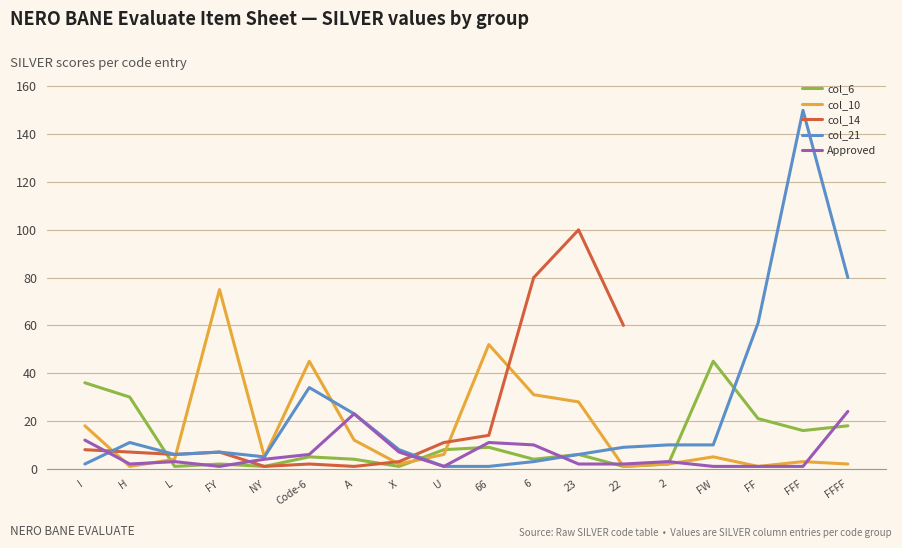

Where do col_10 and col_14 first cross each other?

I and H